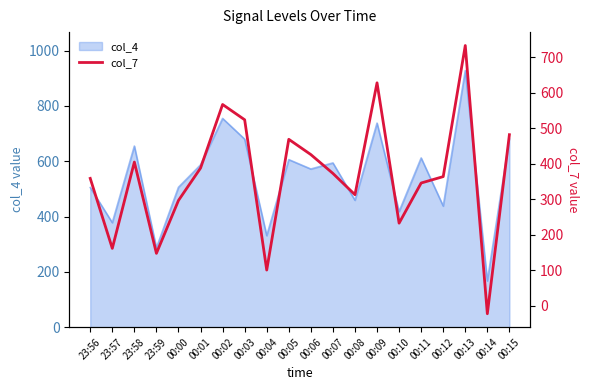

Approximately how many times larger is the value at 00:15 compared to 00:01?

1.2